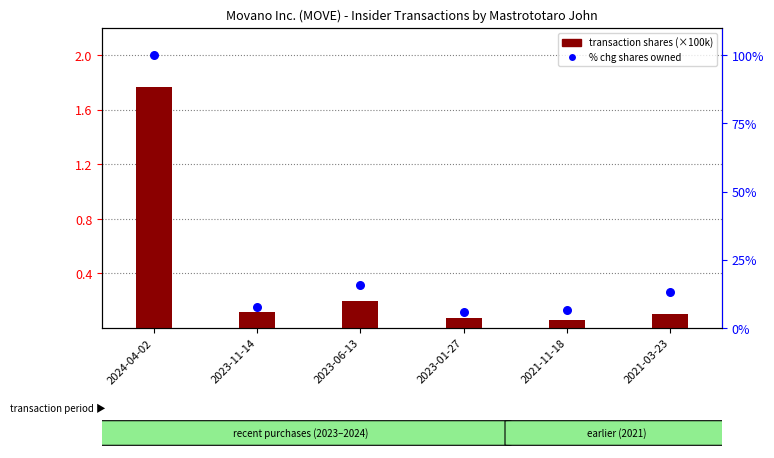

Which series has the widest spread of Y values?

% chg shares owned